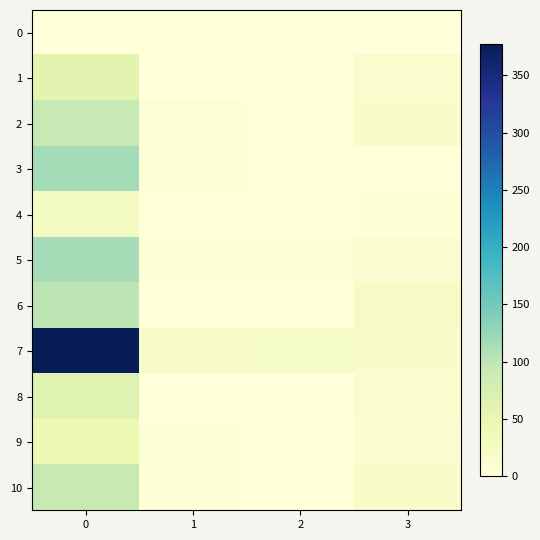

Which series changed the most between 1 and 3?

6